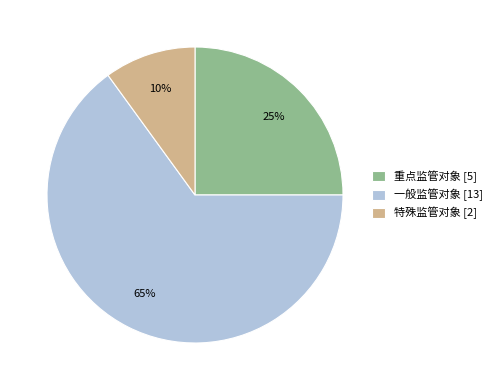

What is the ratio of the value at 一般监管对象 to the value at 特殊监管对象?

6.5